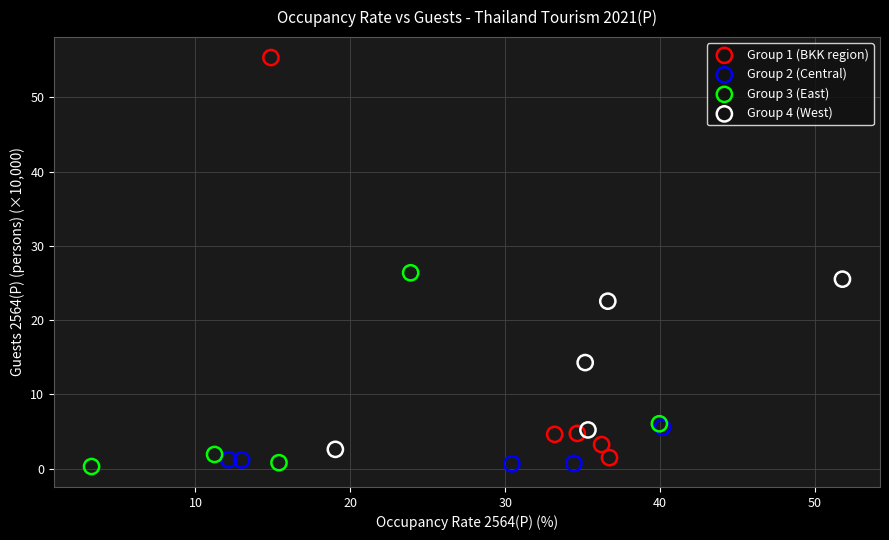

What are all the series names shown in the legend?

Group 1 (BKK region), Group 2 (Central), Group 3 (East), Group 4 (West)